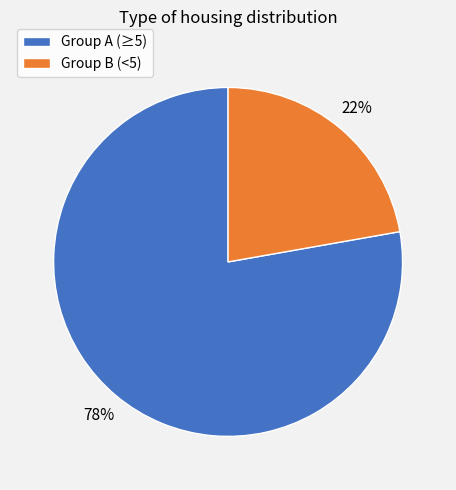

To the nearest percent, what portion does Group A (≥5) represent?

78%